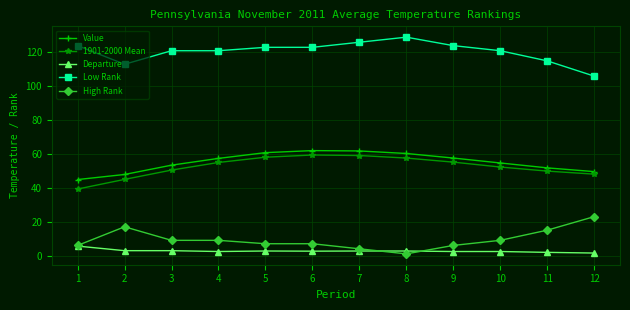

At which category does Low Rank reach its first local valley?

2